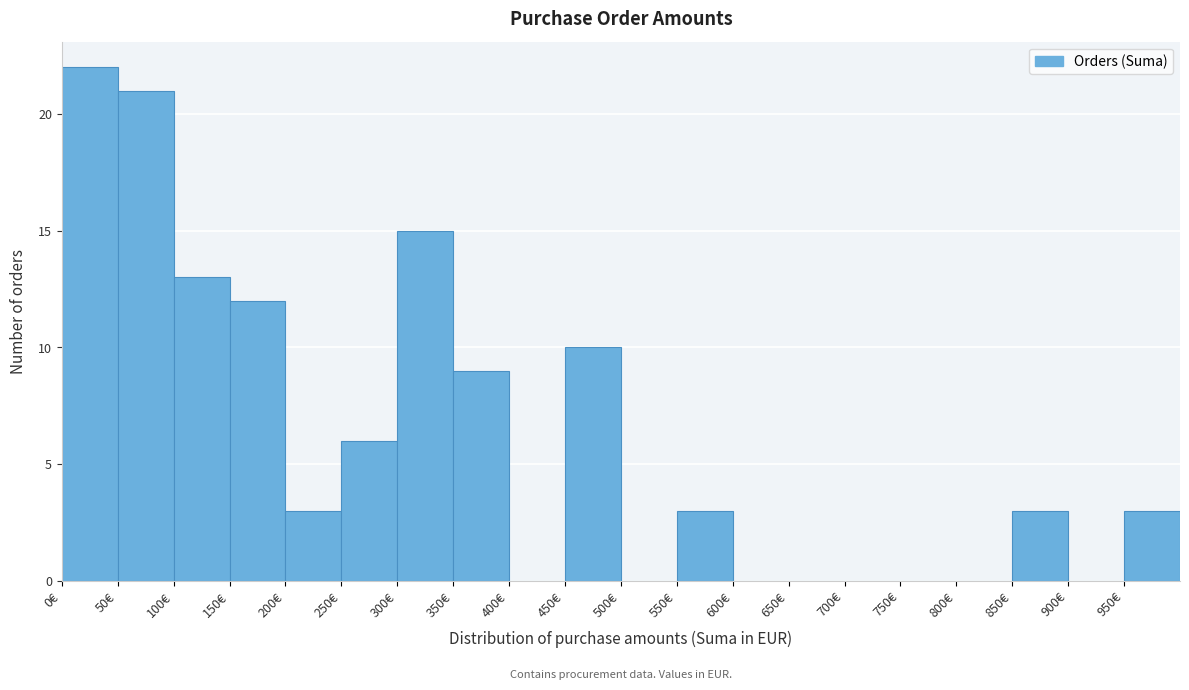

Reading left to right, list every bar in this chart as the range it spans on the x-axis followed by its height. The values are not printed on the chart, so give them approximately, as read against the axis.

0 to 50: 22
50 to 100: 21
100 to 150: 13
150 to 200: 12
200 to 250: 3
250 to 300: 6
300 to 350: 15
350 to 400: 9
400 to 450: 0
450 to 500: 10
500 to 550: 0
550 to 600: 3
600 to 650: 0
650 to 700: 0
700 to 750: 0
750 to 800: 0
800 to 850: 0
850 to 900: 3
900 to 950: 0
950 to 1000: 3